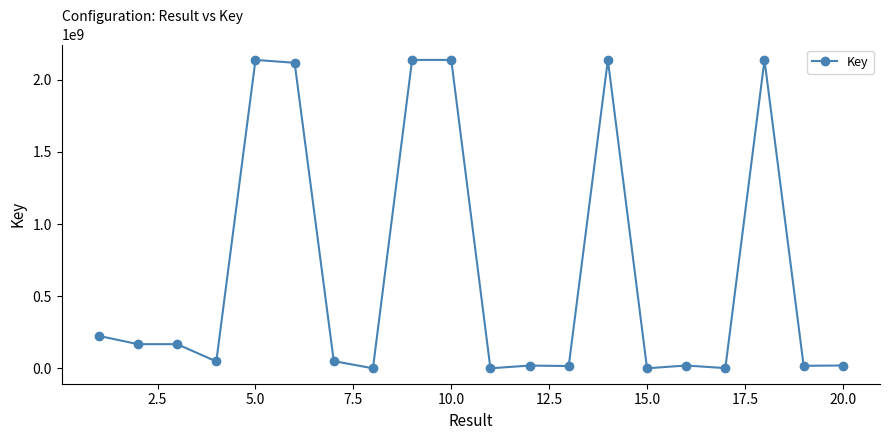

What is the difference between the maximum and minimum values?

2137602984